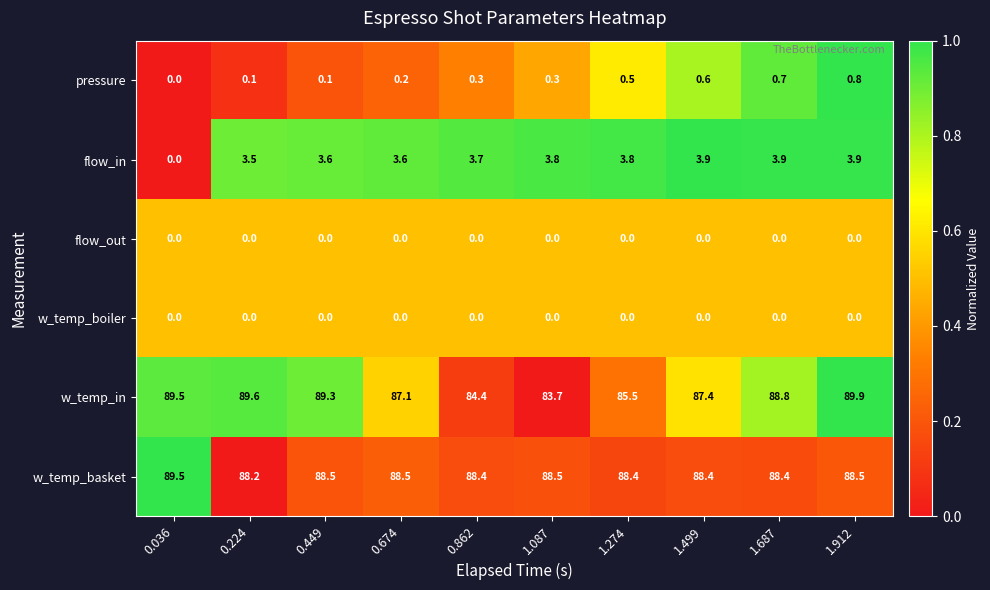

The value of flow_out at 0.224 is 0.0. True or false?

True